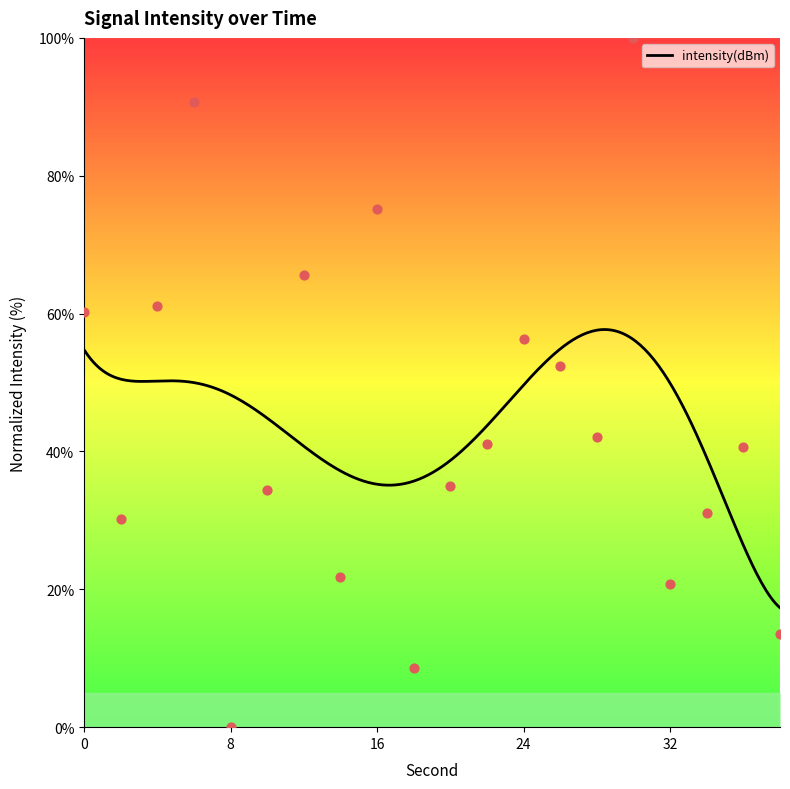

What is the change in value from 12 to 18?

-57.1